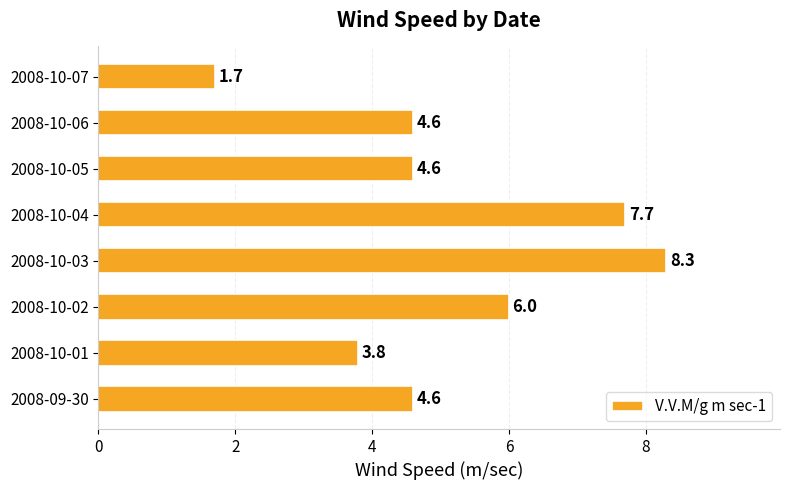

What is the average value?

5.2